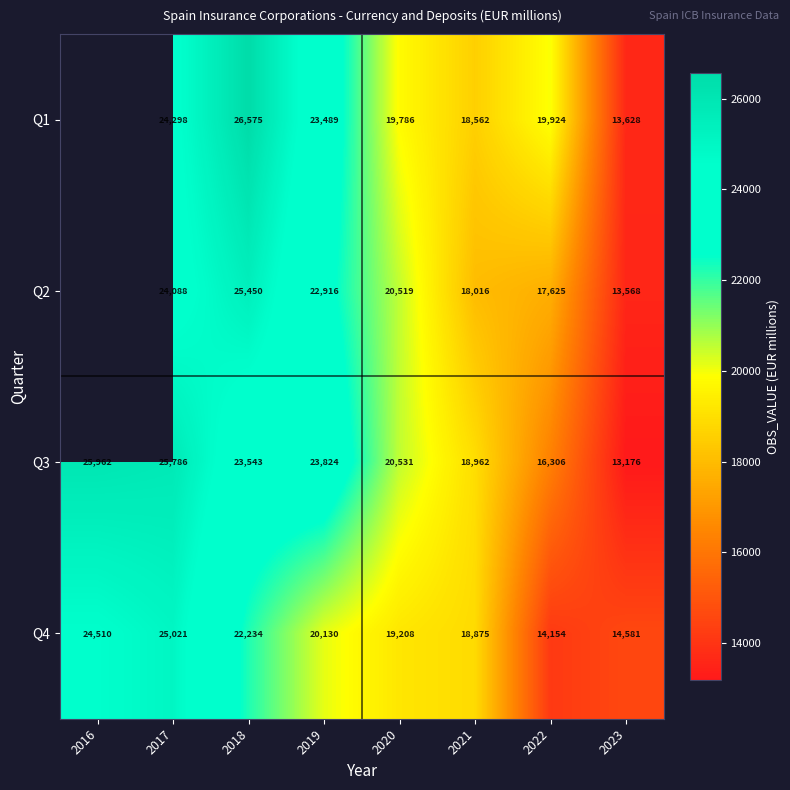

At 2023, list the series in order from smallest to largest.

Q3, Q2, Q1, Q4